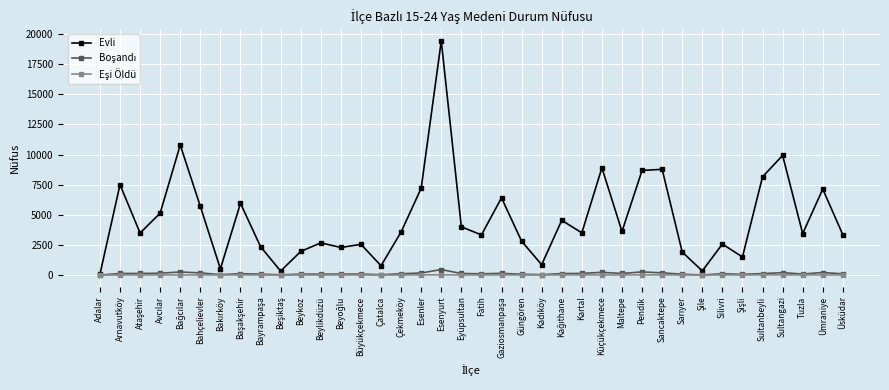

Which series has the widest spread of values?

Evli